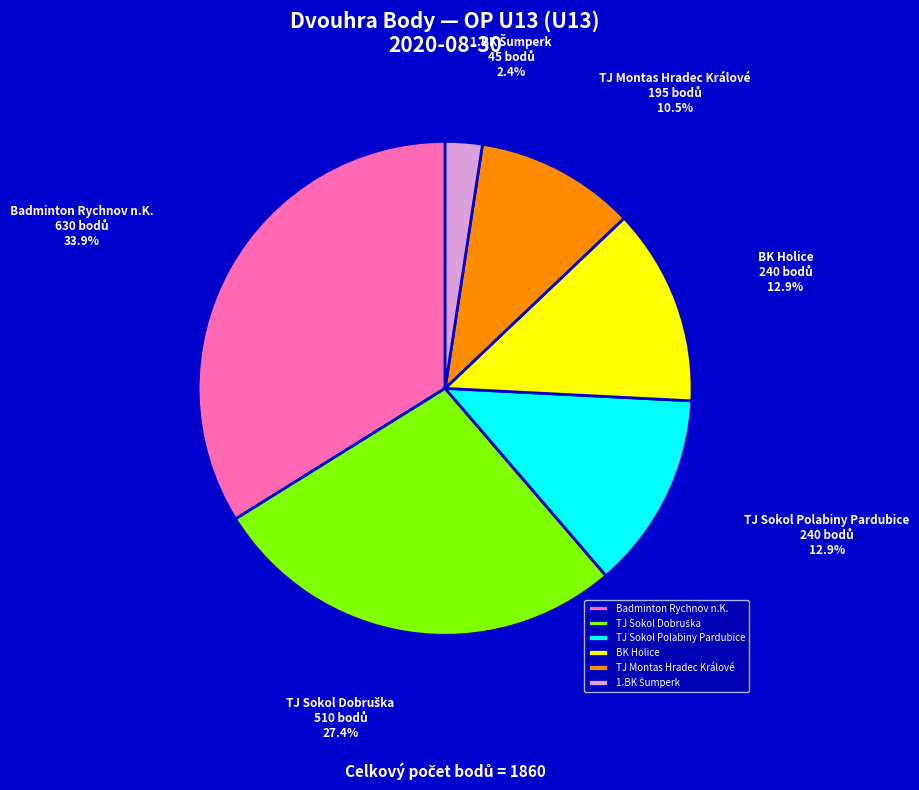

Does any single category account for the majority?

No